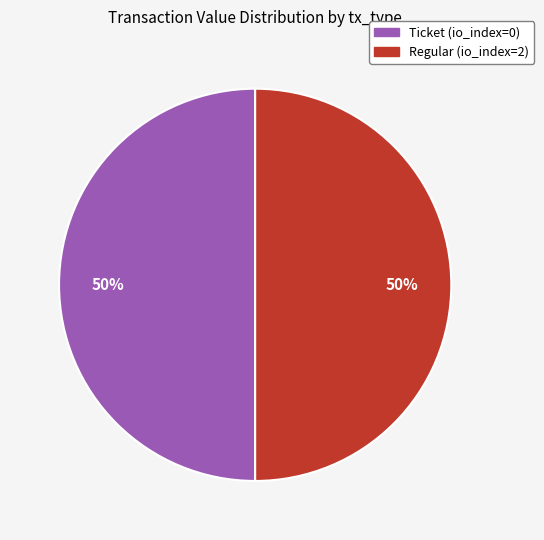

To the nearest percent, what is the combined percentage of Regular (io_index=2) and Ticket (io_index=0)?

100%